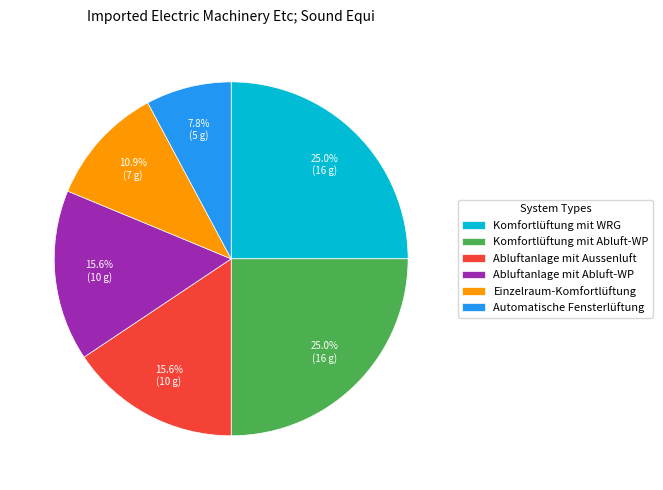

What portion of the pie excludes Komfortlüftung mit WRG?

75.0%